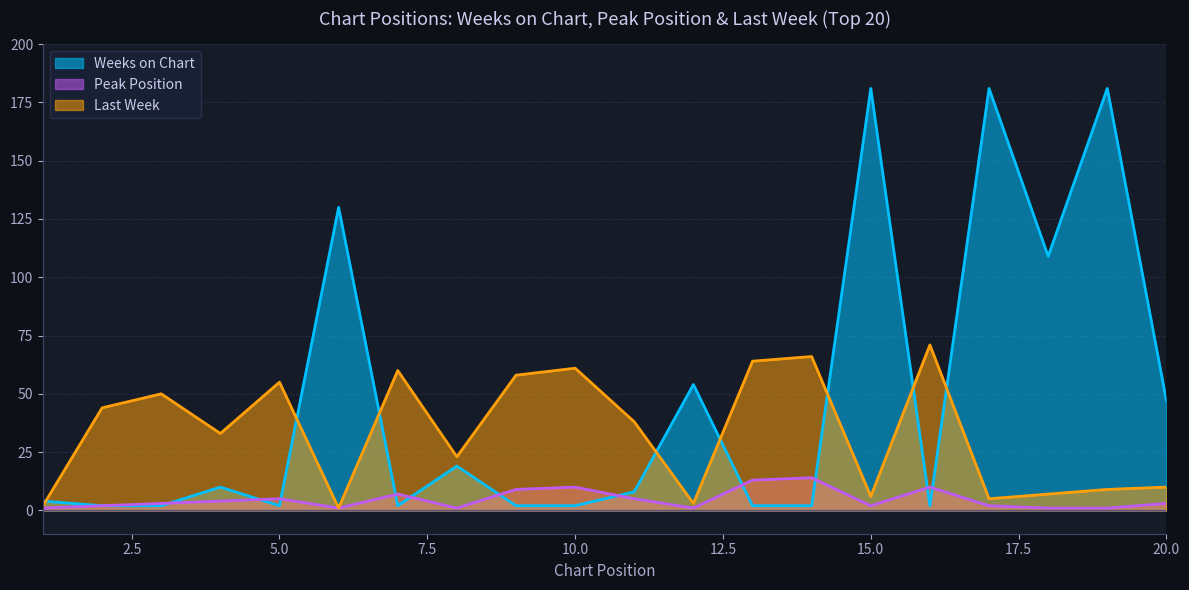

How many values in the Last Week series are below 38?

10